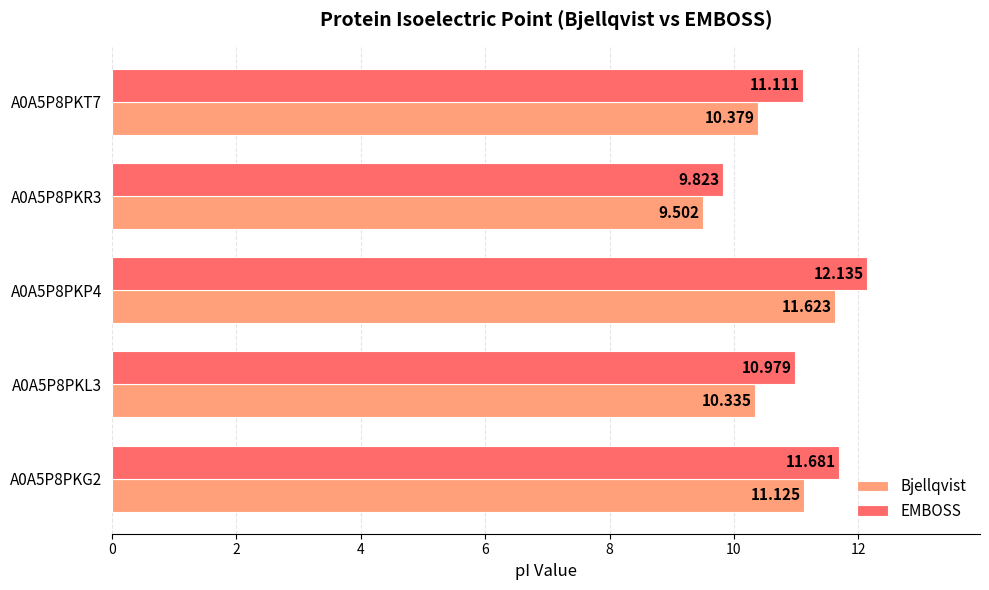

Which series has the largest total across all categories?

EMBOSS